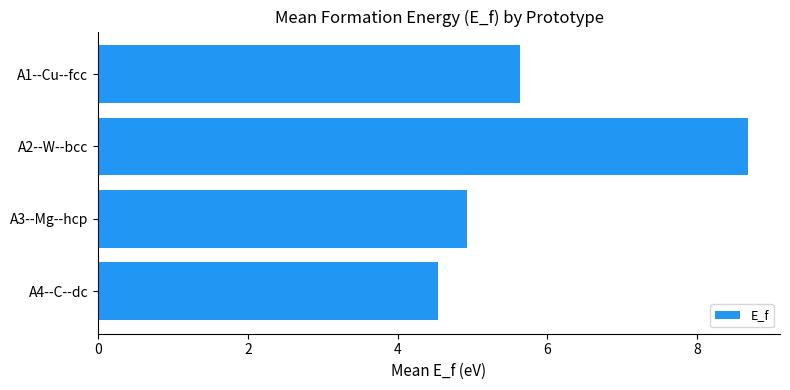

Rank the categories by value from lowest to highest.

A4--C--dc, A3--Mg--hcp, A1--Cu--fcc, A2--W--bcc